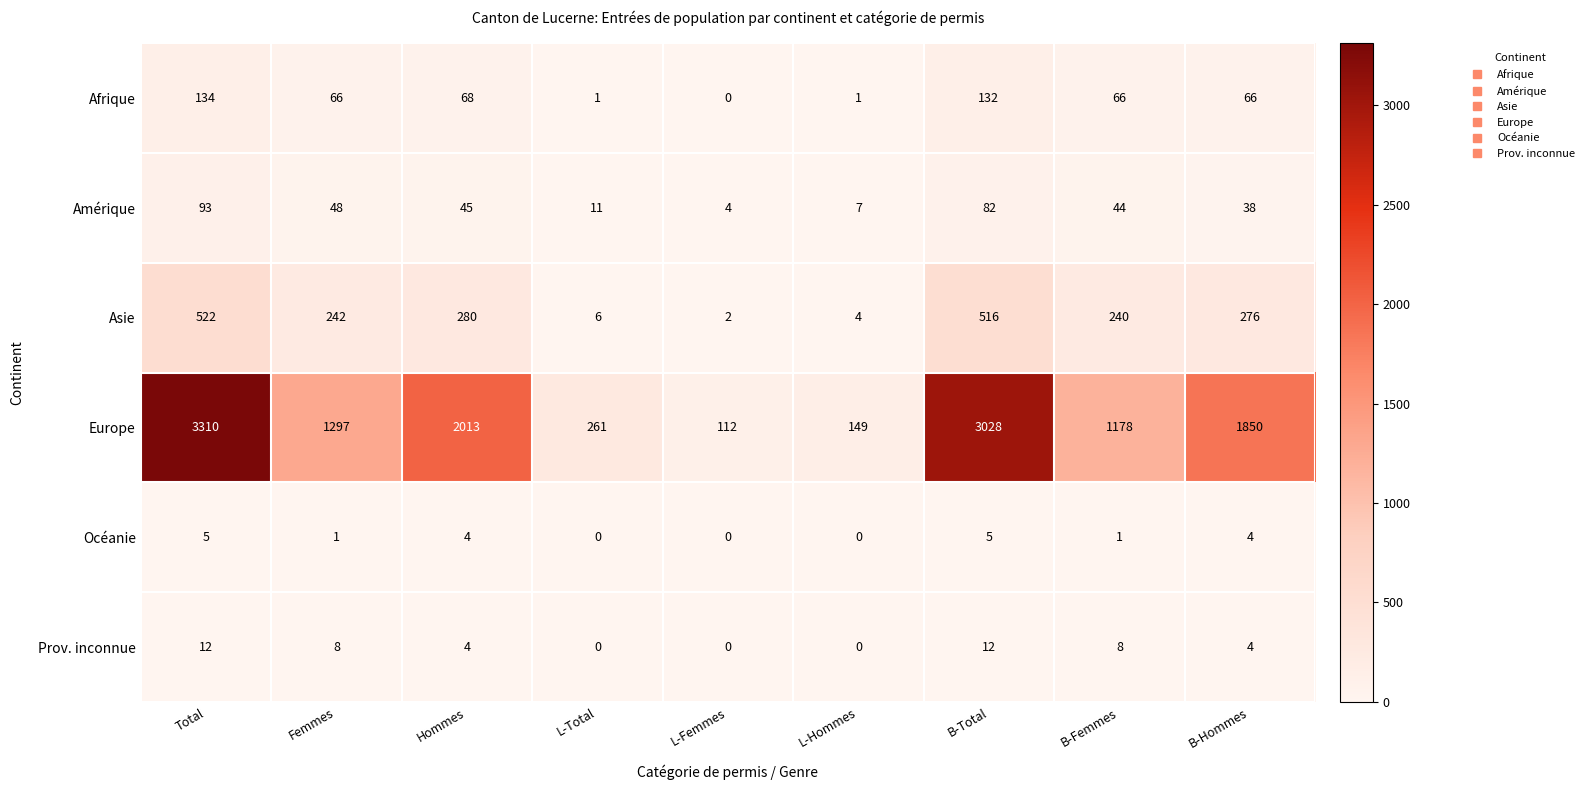

At which label does Asie reach its minimum?

L-Femmes